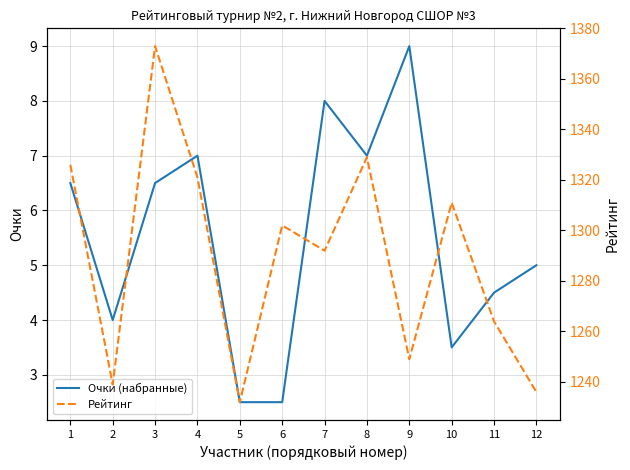

Where is Очки (набранные) nearest to the value 5?

12